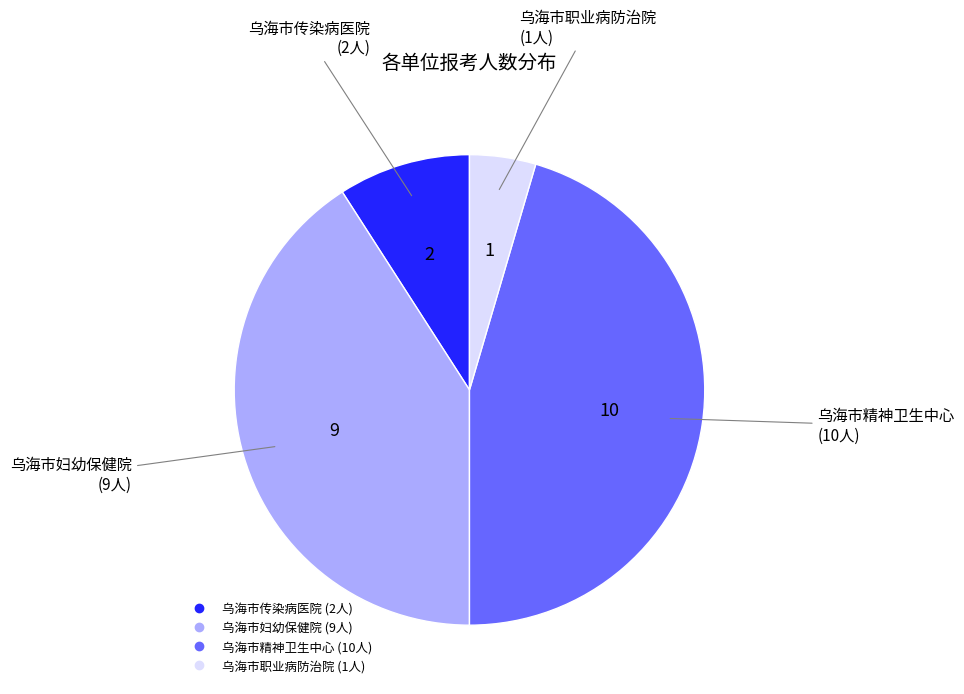

Which has a higher value, 乌海市传染病医院 or 乌海市妇幼保健院?

乌海市妇幼保健院